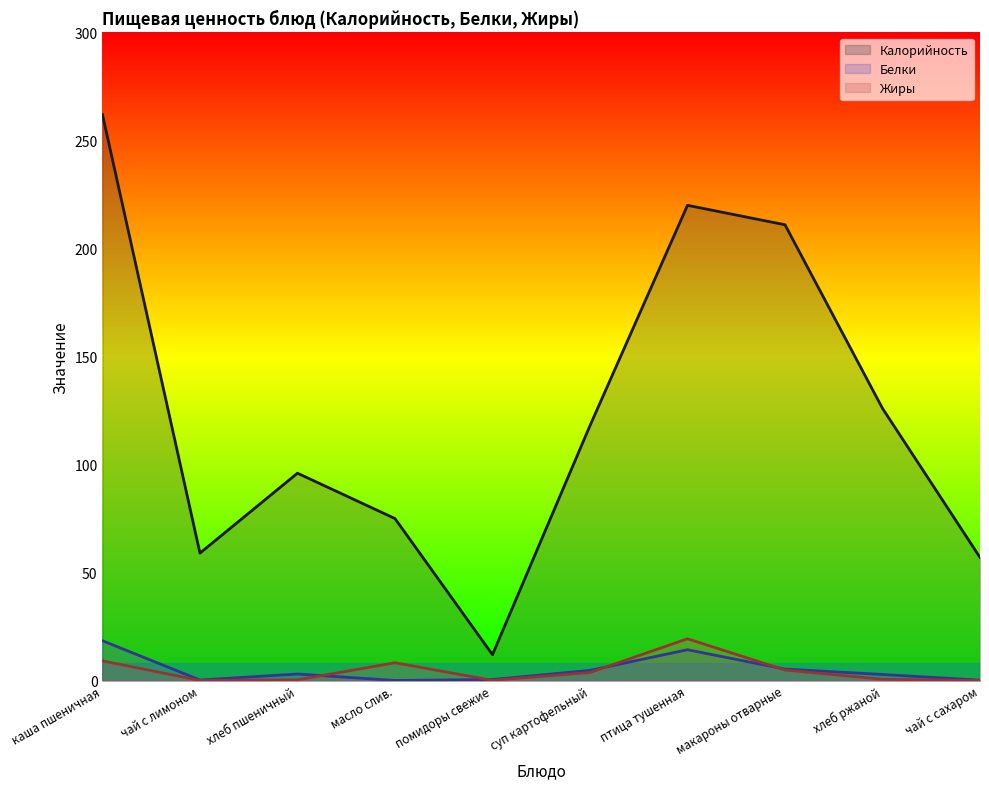

At which category does the chart reach its peak across all series?

каша пшеничная